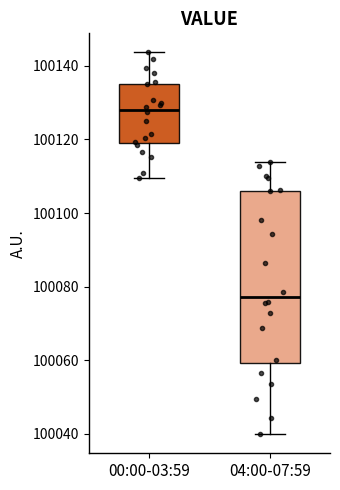

Comparing the boxes themselves (not the whiskers), which one is the tallest?

04:00-07:59